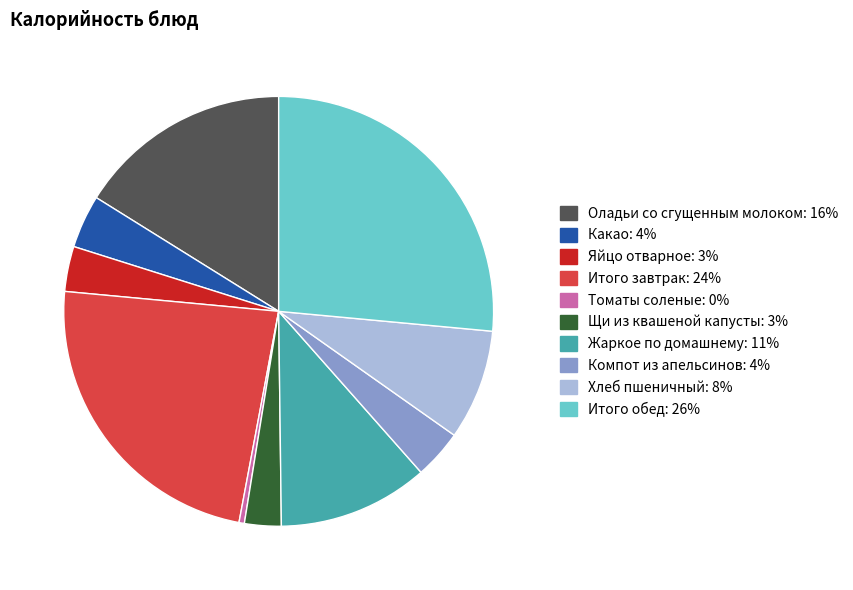

Is Хлеб пшеничный the majority of the pie?

No